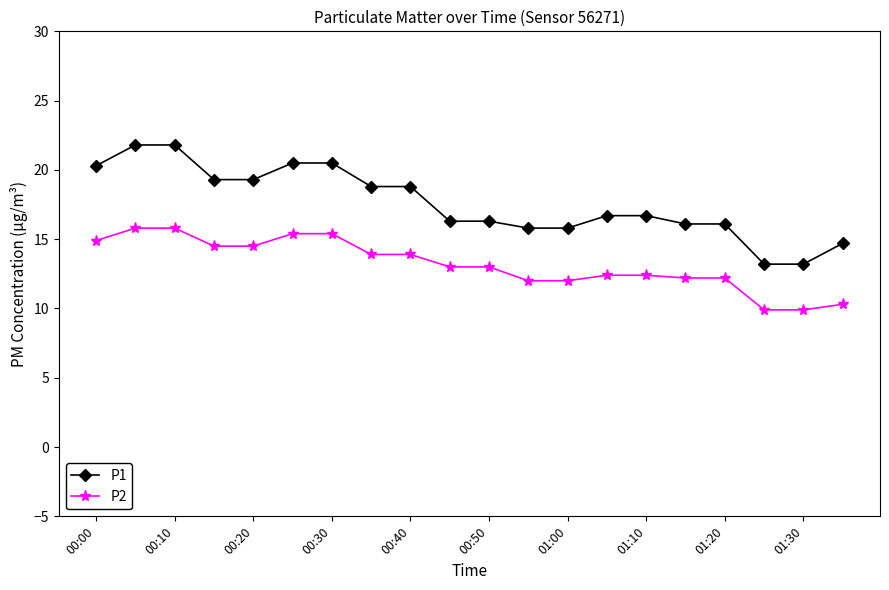

How many categories are shown in the chart?

20